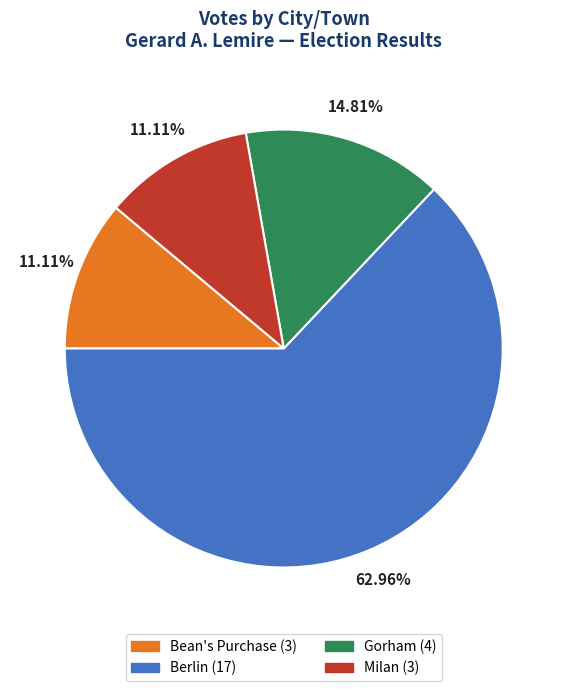

Which has a higher value, Bean's Purchase or Berlin?

Berlin